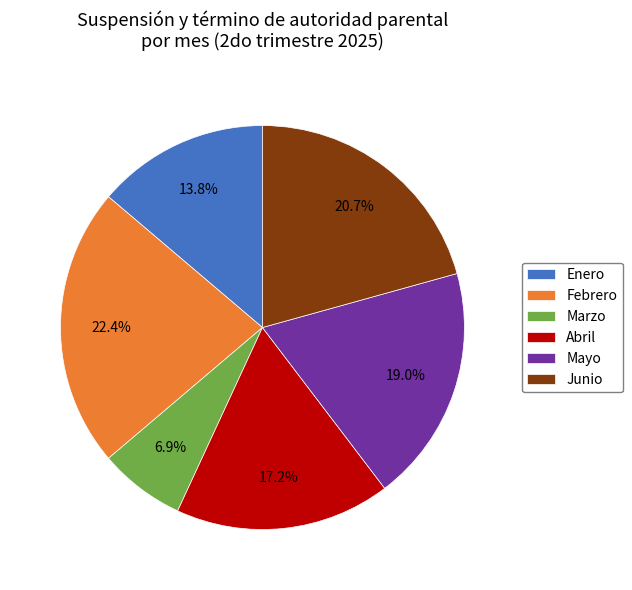

What is the smallest slice in the pie chart?

Marzo